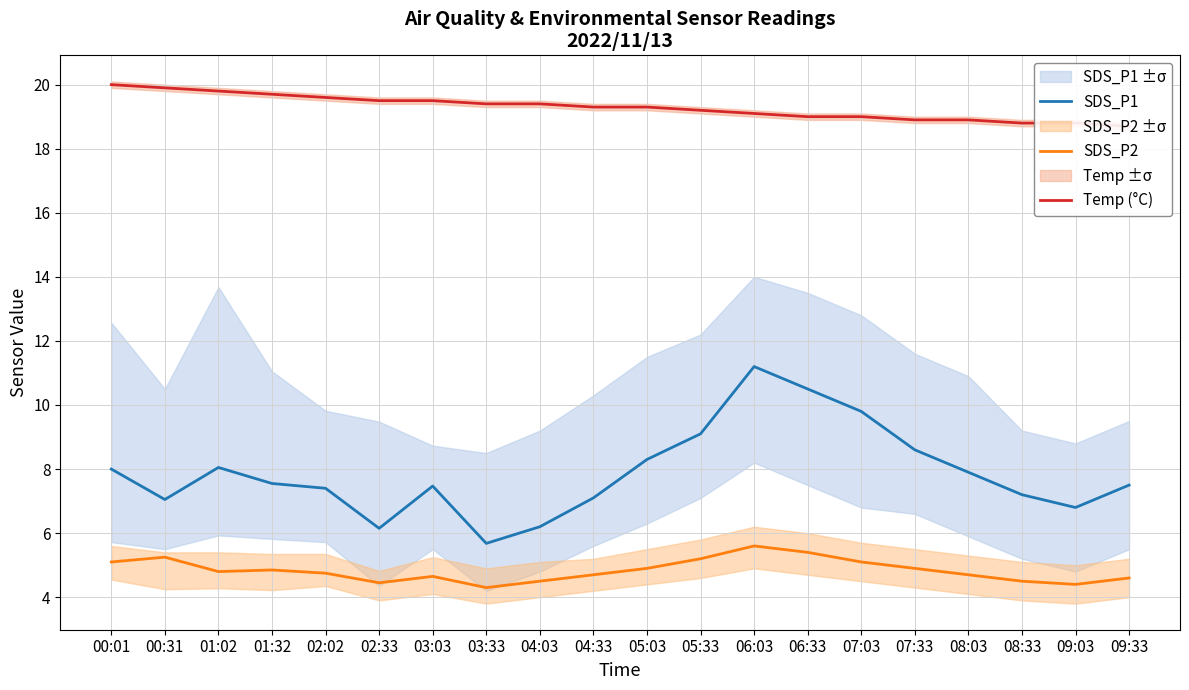

Which series has the largest range (max minus min)?

SDS_P1